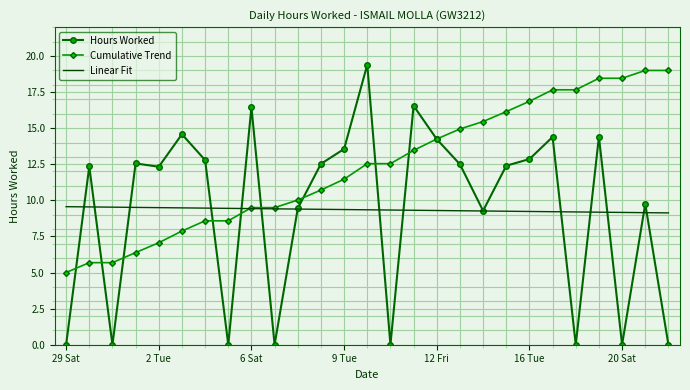

Which series ends up on top after the final intersection of Cumulative Trend and Linear Fit?

Cumulative Trend